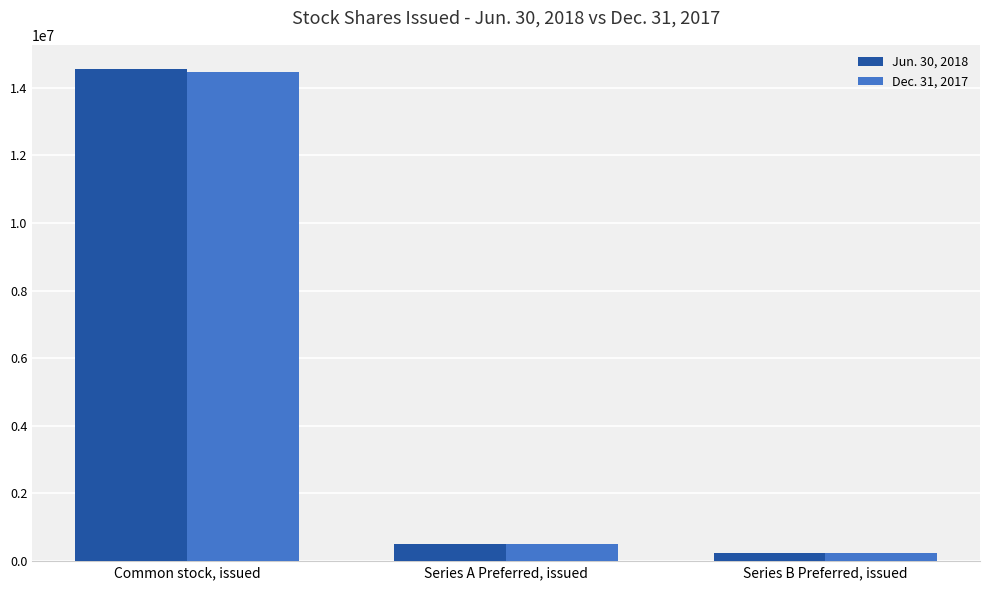

True or false: Dec. 31, 2017 has a value of 14463364 at Common stock, issued.

True